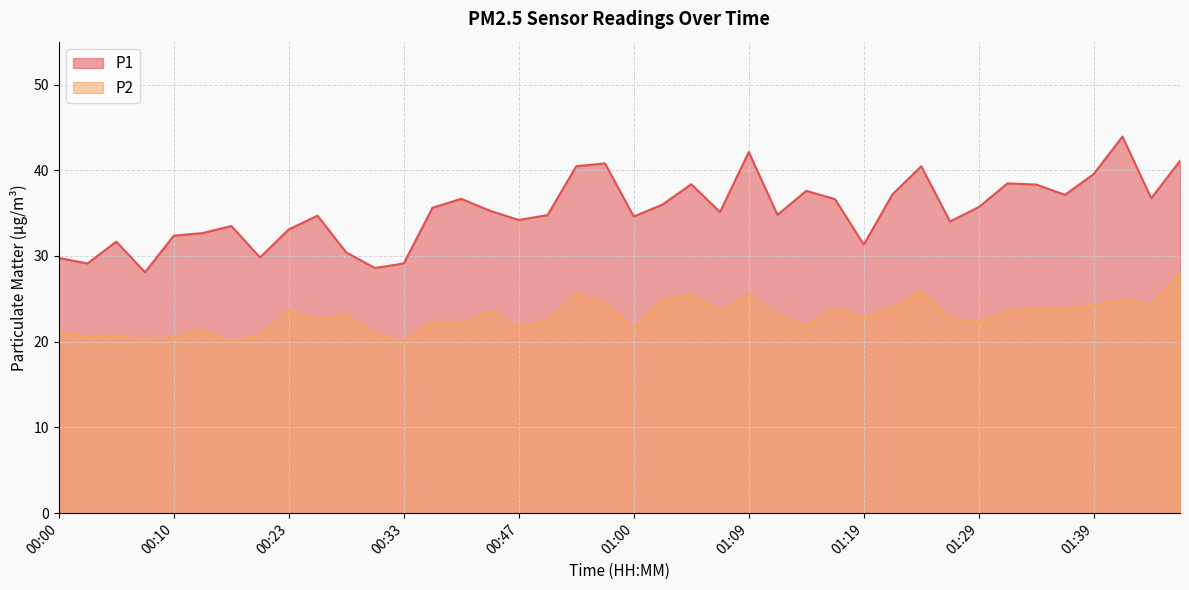

Which series has the widest spread of values?

P1